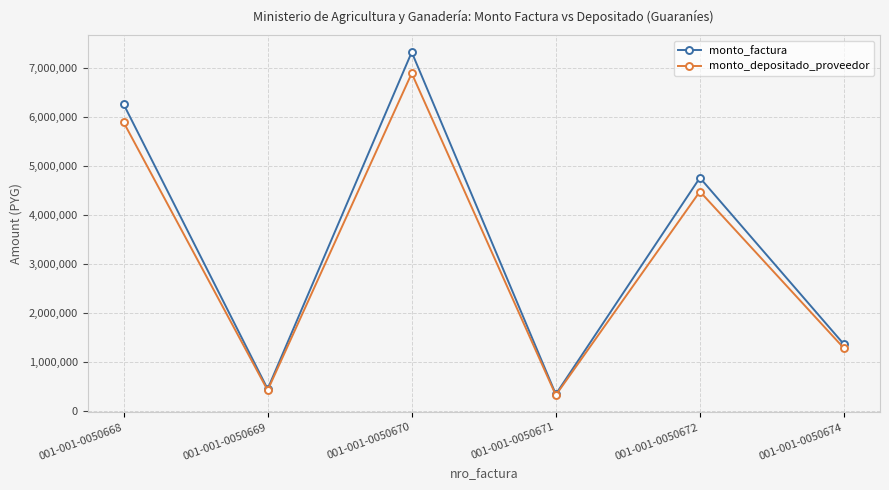

Reading left to right, list all the values displayed in this chart.

monto_factura: 001-001-0050668=6255875	001-001-0050669=443810	001-001-0050670=7315810	001-001-0050671=337500	001-001-0050672=4753125	001-001-0050674=1354500
monto_depositado_proveedor: 001-001-0050668=5887063	001-001-0050669=417645	001-001-0050670=6884509	001-001-0050671=317602	001-001-0050672=4472905	001-001-0050674=1274646